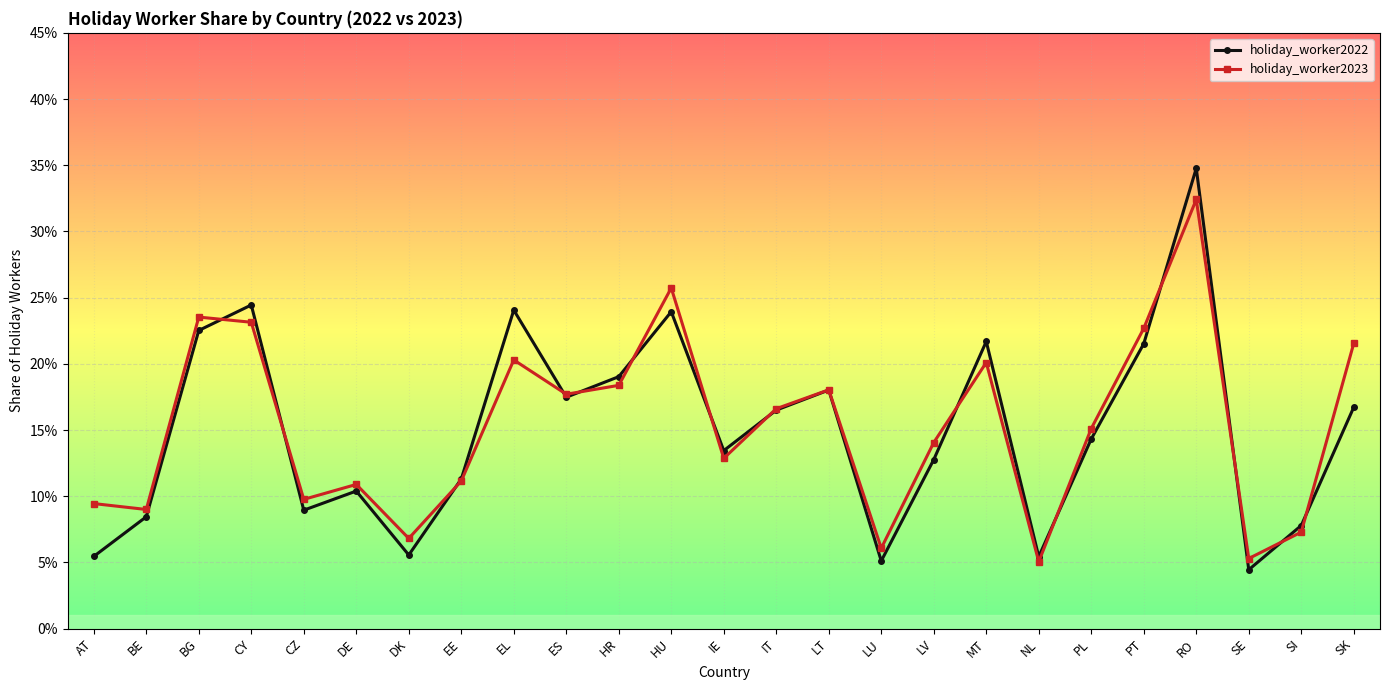

Is this an area chart (filled region under the line)?

No